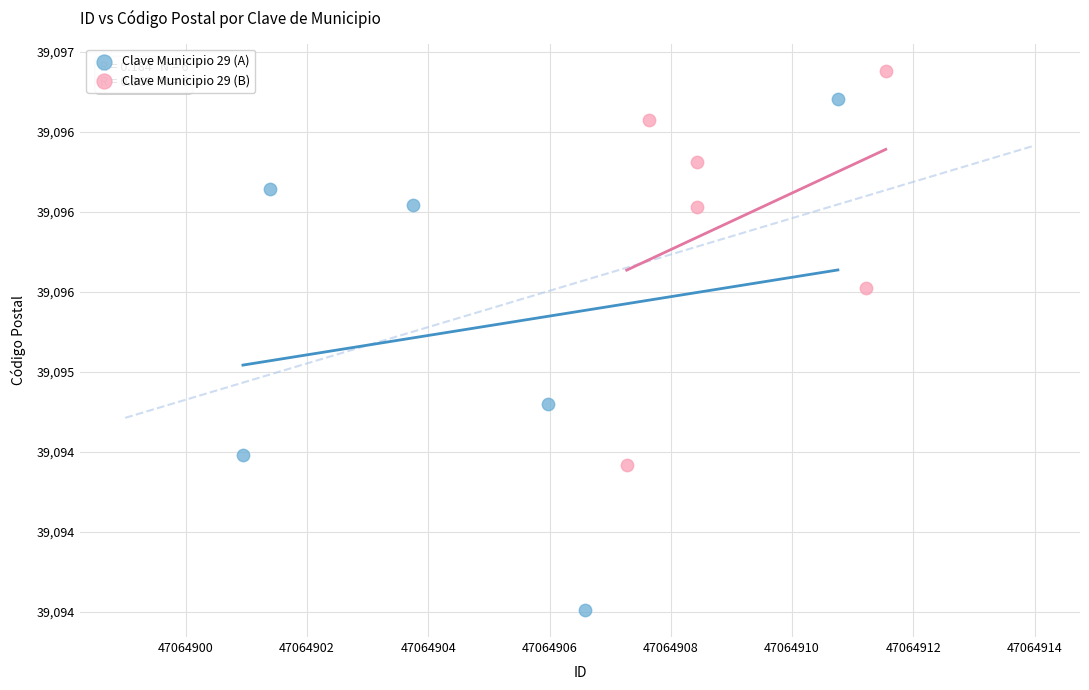

Which series contains the highest Y value?

Clave Municipio 29 (B)